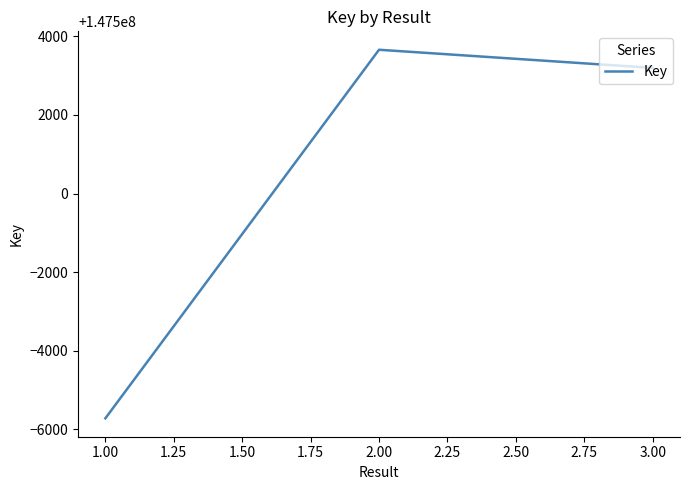

Read the value at 1.00.

147494281